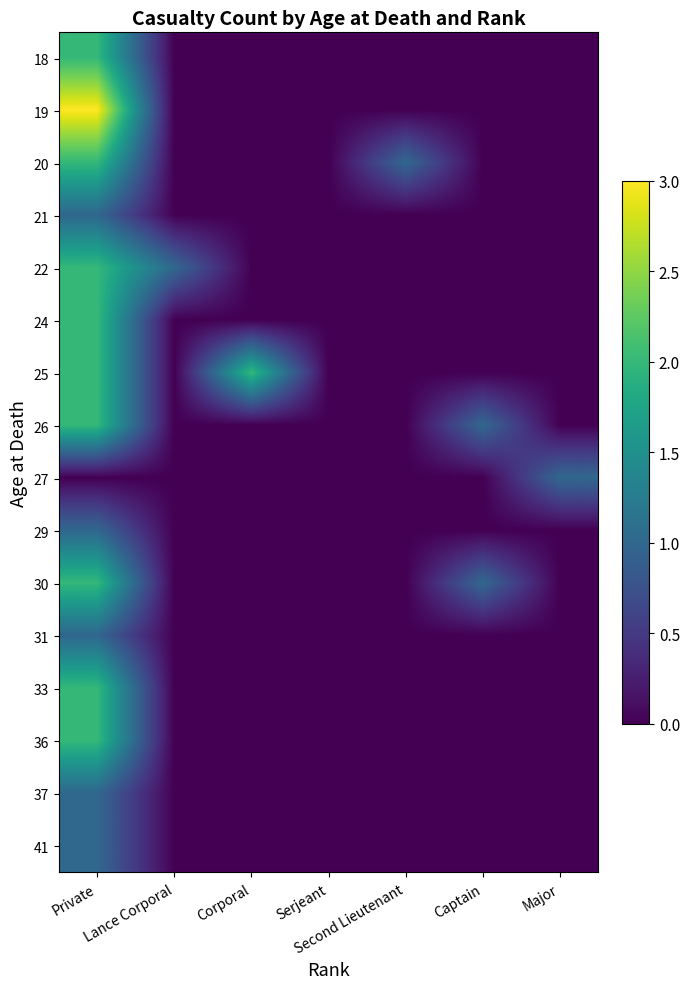

Reading left to right, transcribe all the data shown in this chart.

18: Private=2	Lance Corporal=0	Corporal=0	Serjeant=0	Second Lieutenant=0	Captain=0	Major=0
19: Private=3	Lance Corporal=0	Corporal=0	Serjeant=0	Second Lieutenant=0	Captain=0	Major=0
20: Private=2	Lance Corporal=0	Corporal=0	Serjeant=0	Second Lieutenant=1	Captain=0	Major=0
21: Private=1	Lance Corporal=0	Corporal=0	Serjeant=0	Second Lieutenant=0	Captain=0	Major=0
22: Private=2	Lance Corporal=1	Corporal=0	Serjeant=0	Second Lieutenant=0	Captain=0	Major=0
24: Private=2	Lance Corporal=0	Corporal=0	Serjeant=0	Second Lieutenant=0	Captain=0	Major=0
25: Private=2	Lance Corporal=0	Corporal=2	Serjeant=0	Second Lieutenant=0	Captain=0	Major=0
26: Private=2	Lance Corporal=0	Corporal=0	Serjeant=0	Second Lieutenant=0	Captain=1	Major=0
27: Private=0	Lance Corporal=0	Corporal=0	Serjeant=0	Second Lieutenant=0	Captain=0	Major=1
29: Private=1	Lance Corporal=0	Corporal=0	Serjeant=0	Second Lieutenant=0	Captain=0	Major=0
30: Private=2	Lance Corporal=0	Corporal=0	Serjeant=0	Second Lieutenant=0	Captain=1	Major=0
31: Private=1	Lance Corporal=0	Corporal=0	Serjeant=0	Second Lieutenant=0	Captain=0	Major=0
33: Private=2	Lance Corporal=0	Corporal=0	Serjeant=0	Second Lieutenant=0	Captain=0	Major=0
36: Private=2	Lance Corporal=0	Corporal=0	Serjeant=0	Second Lieutenant=0	Captain=0	Major=0
37: Private=1	Lance Corporal=0	Corporal=0	Serjeant=0	Second Lieutenant=0	Captain=0	Major=0
41: Private=1	Lance Corporal=0	Corporal=0	Serjeant=0	Second Lieutenant=0	Captain=0	Major=0